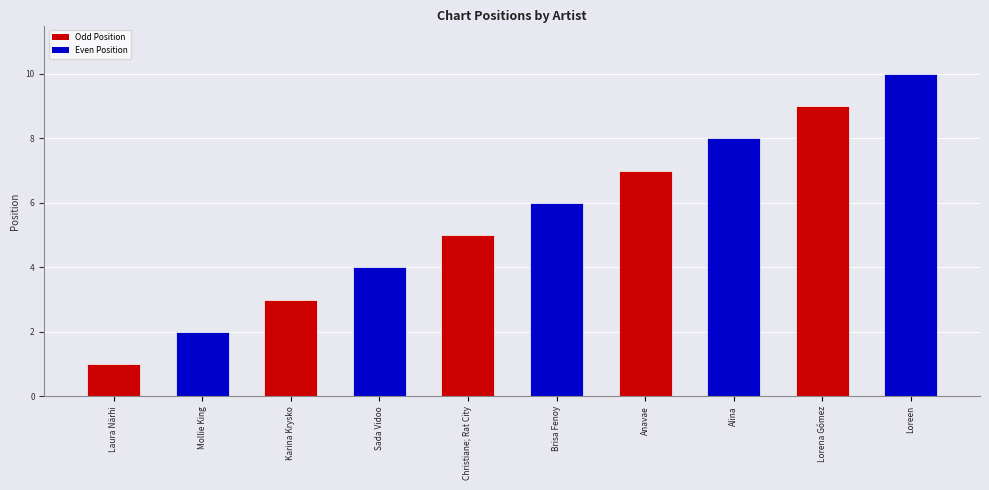

What is the label of the 9th bar from the left?

Lorena Gómez